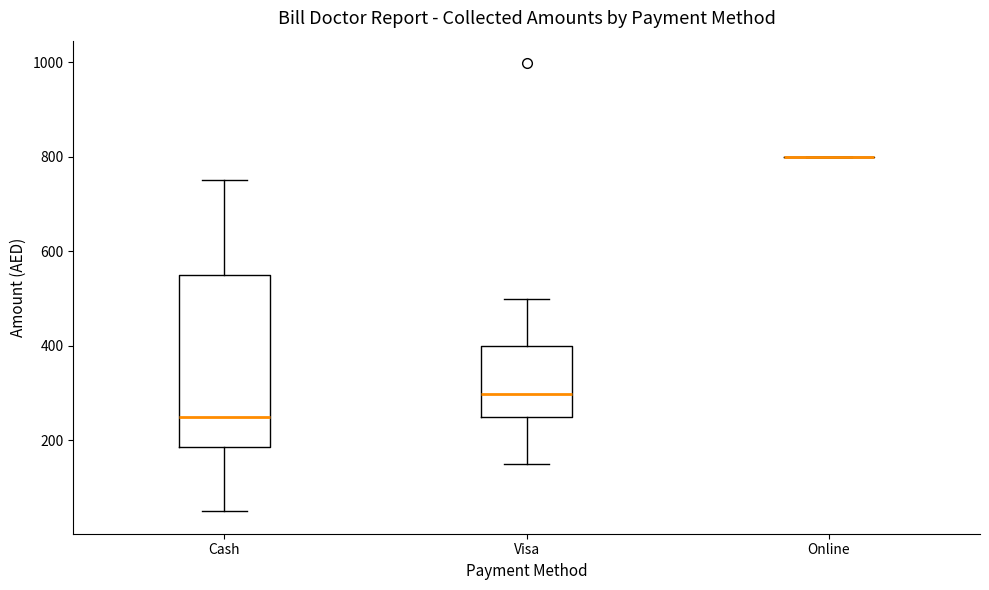

Reading left to right, transcribe this box plot: for each box, give where its median line is, the range the box spans, and where its two whiskers end, as read against the y-axis. The values are not printed on the chart, so give them approximately, as read against the axis.

Cash: median 260, box 180 to 540, whiskers 60 to 760
Visa: median 300, box 260 to 400, whiskers 160 to 500
Online: box collapsed to a line at 800, whiskers 800 to 800